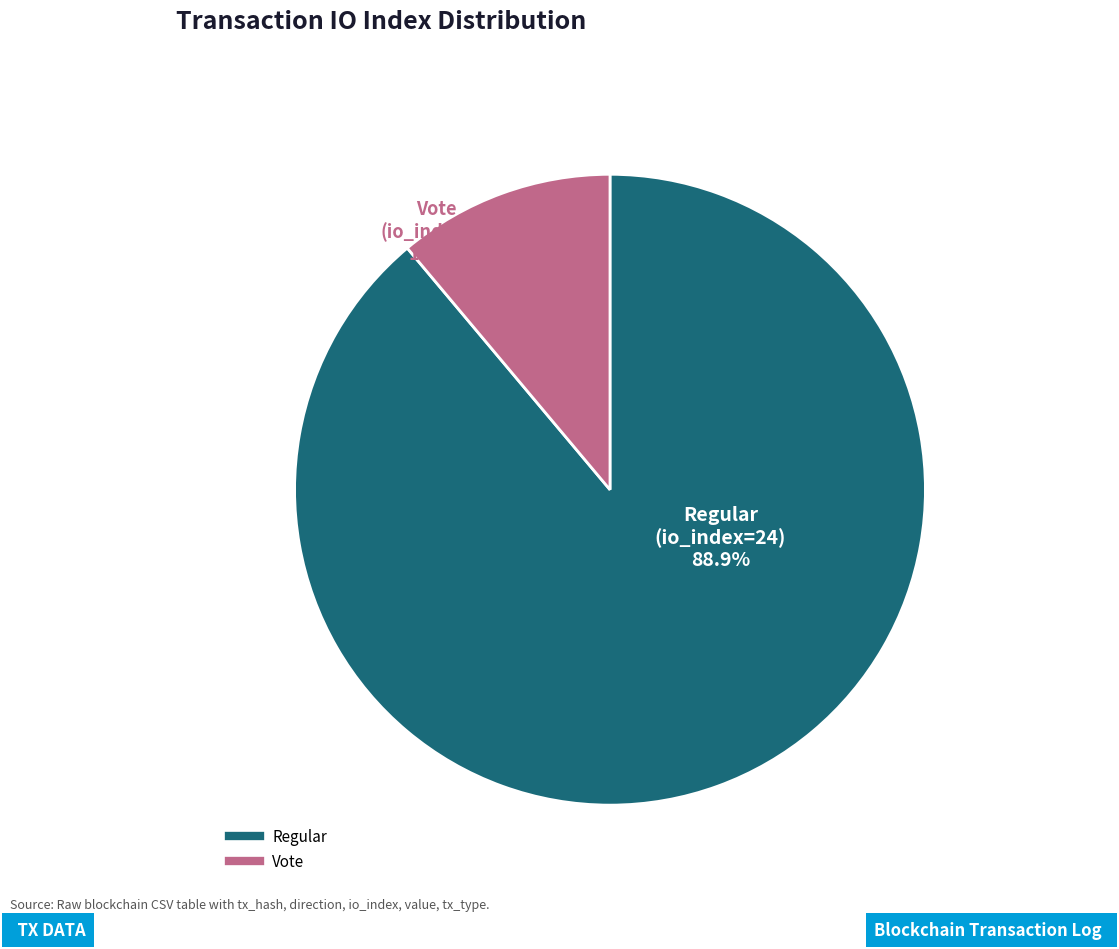

Is there any slice that represents more than half of the pie?

Yes